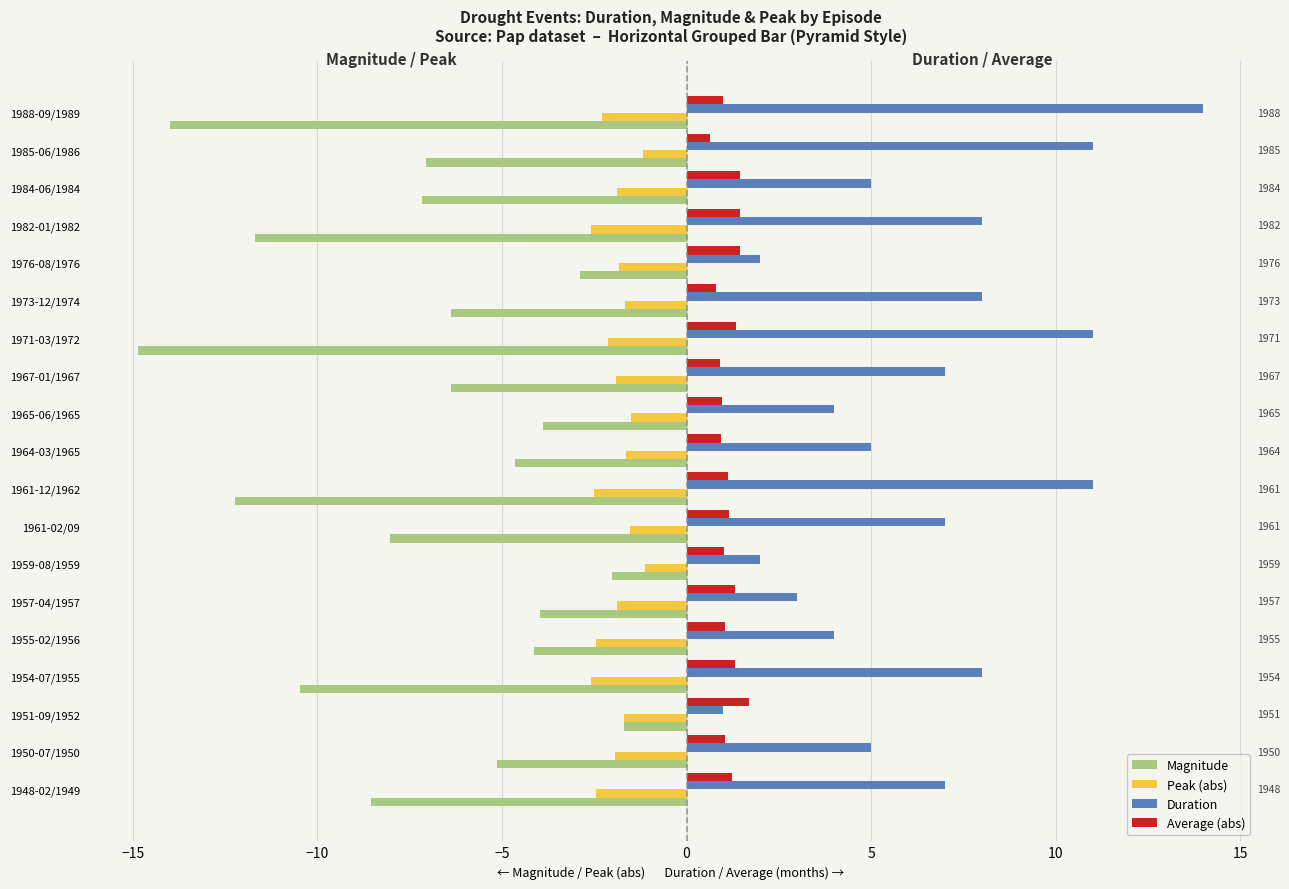

Is the value of Duration at 1955-02/1956 greater than the value of Magnitude at 1950-07/1950?

Yes